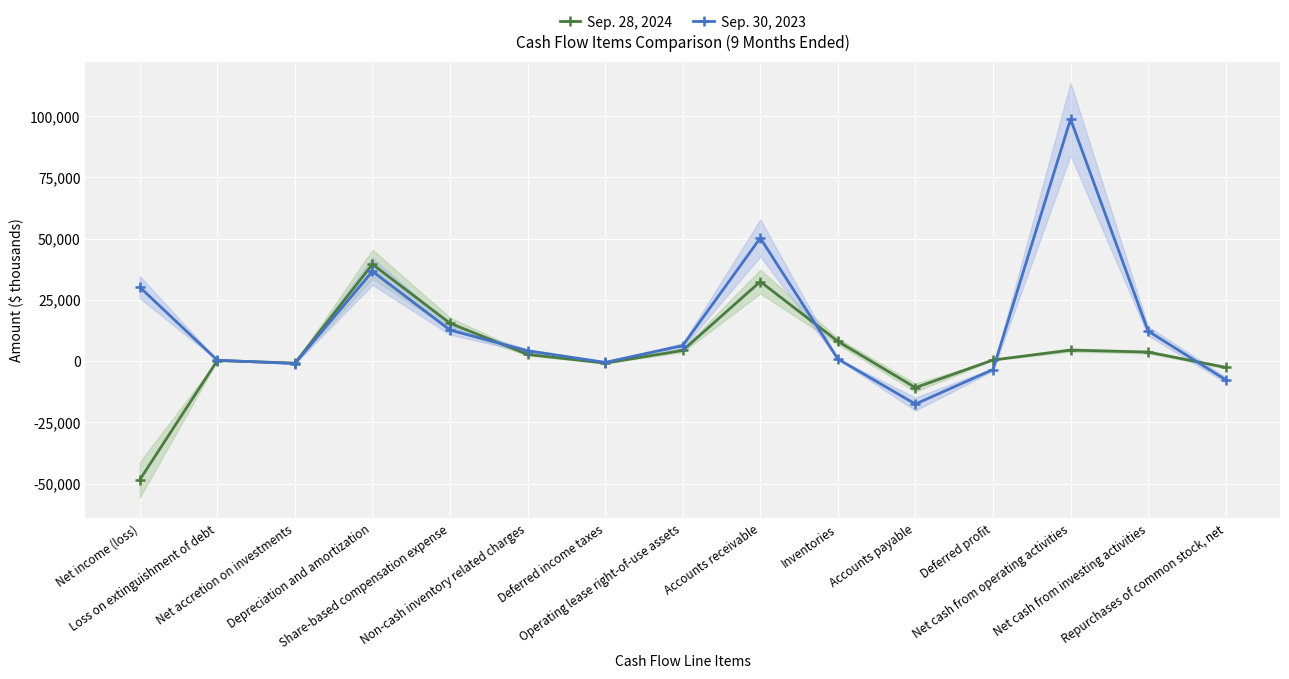

At which label is Sep. 30, 2023 closest to 40617?

Depreciation and amortization